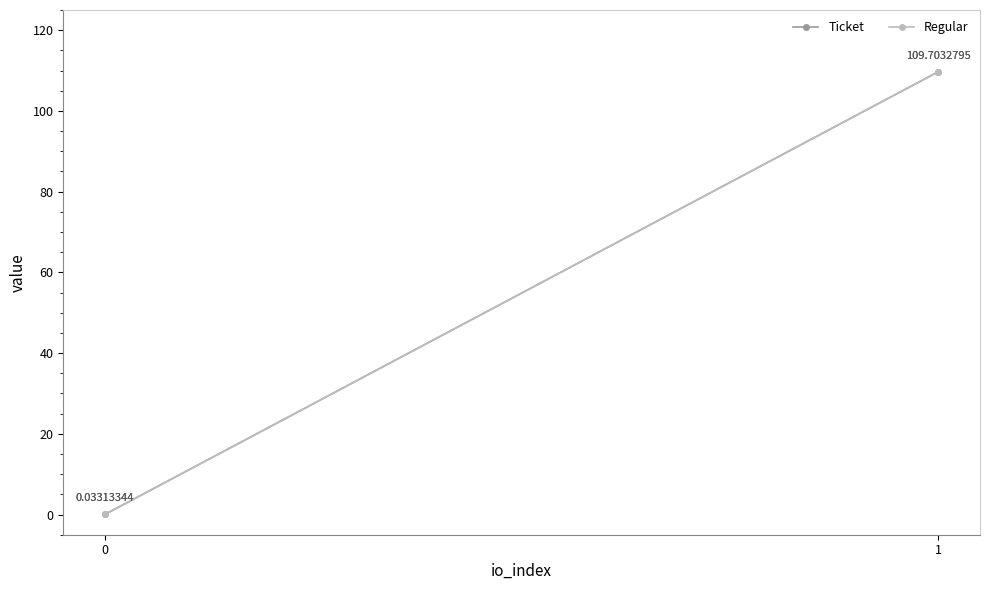

How many lines are shown in the chart?

2